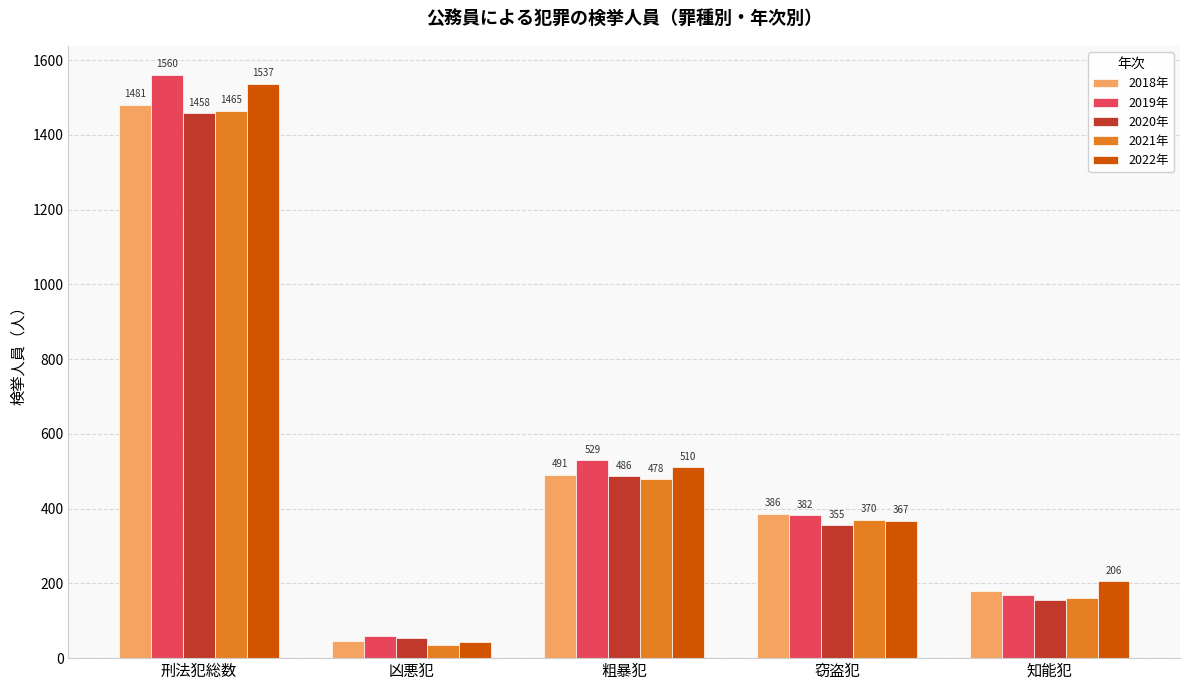

What is the average value of the 2019年 series?

539